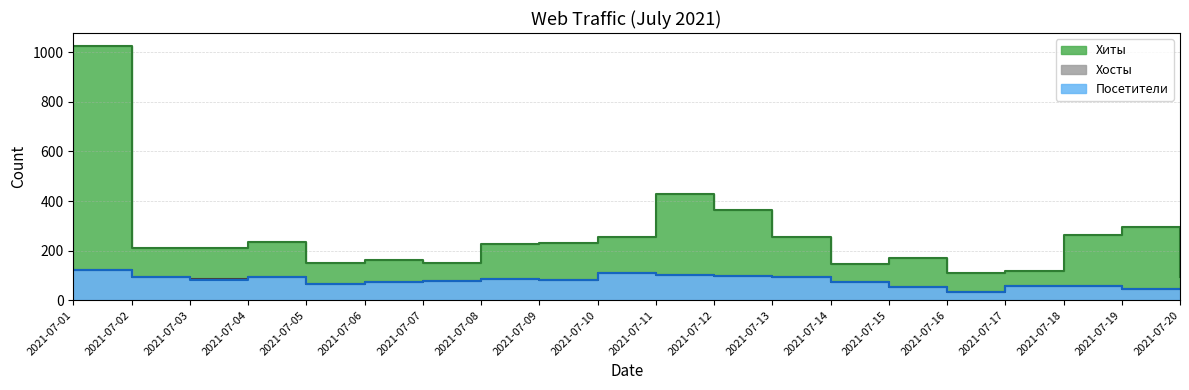

Read the Хиты value at 2021-07-07, to the nearest 50.

150